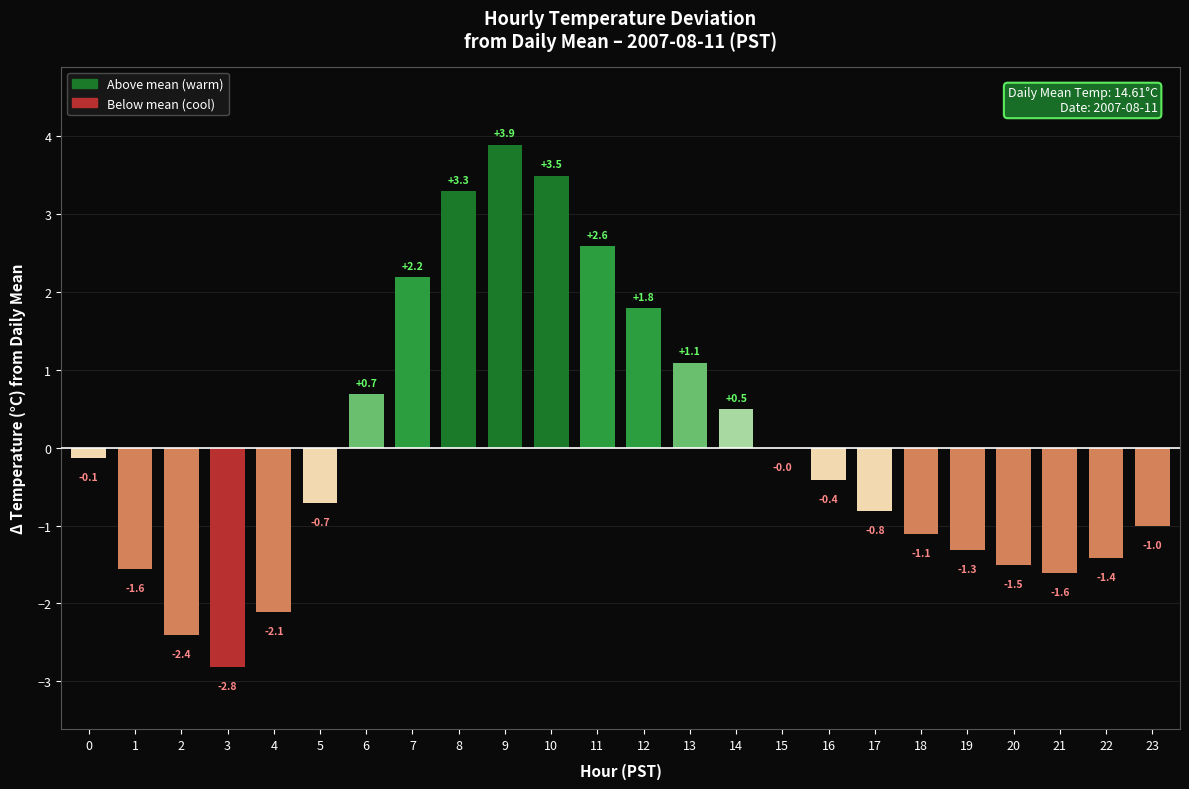

Where does the data first go above 0?

6